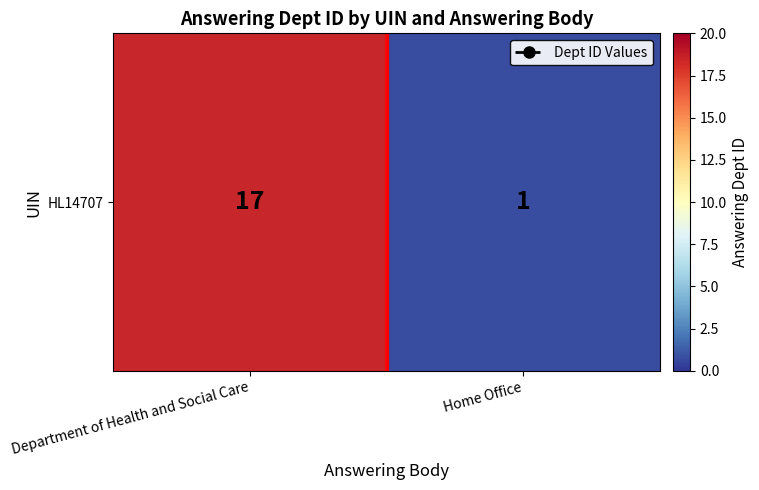

What is the change in value from Department of Health and Social Care to Home Office?

-16